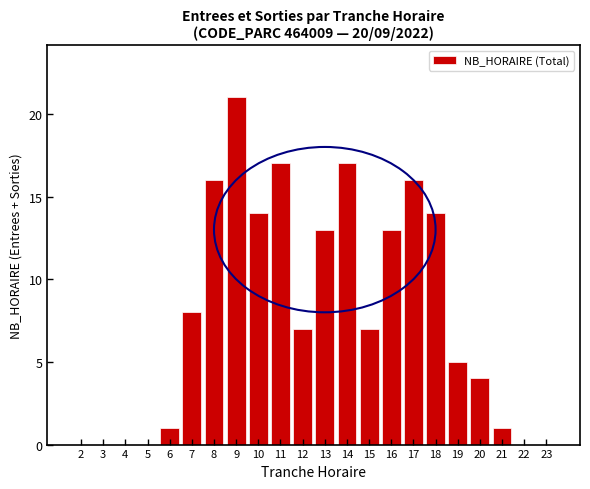

Reading left to right, transcribe all the data shown in this chart.

2=0	3=0	4=0	5=0	6=1	7=8	8=16	9=21	10=14	11=17	12=7	13=13	14=17	15=7	16=13	17=16	18=14	19=5	20=4	21=1	22=0	23=0